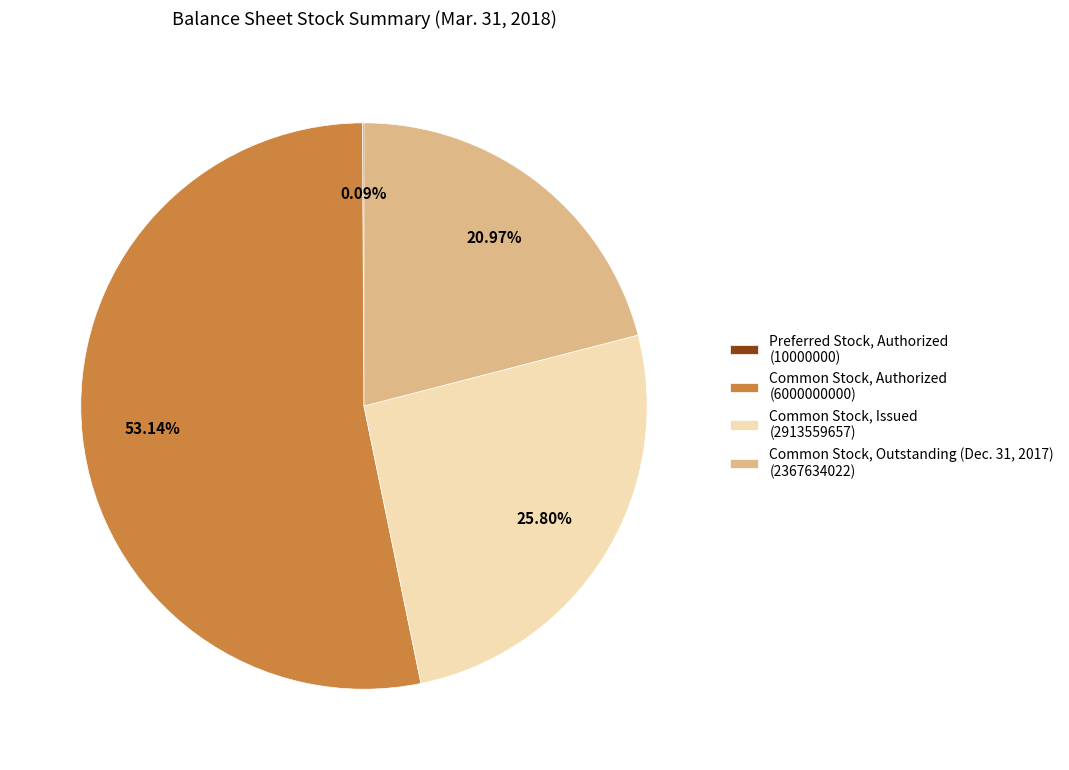

Which slice represents more than half of the pie?

Common Stock, Authorized (6000000000)